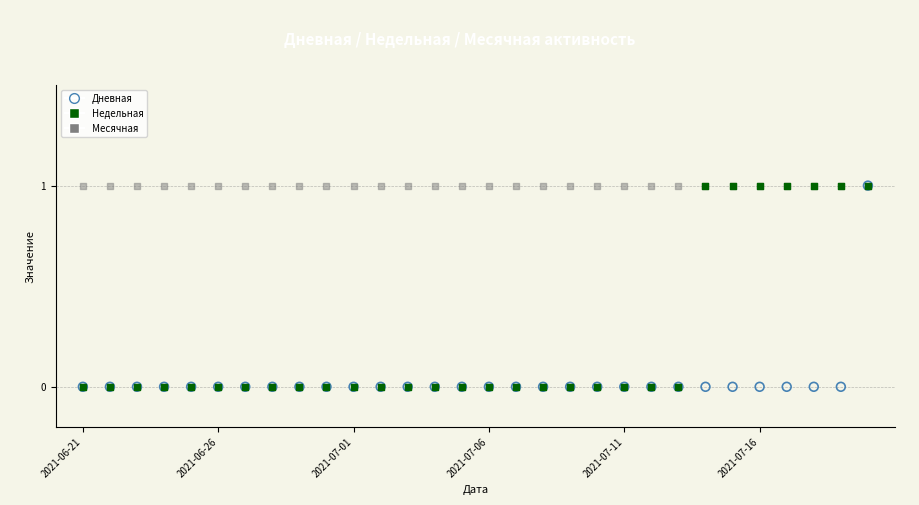

What are all the series names shown in the legend?

Дневная, Недельная, Месячная